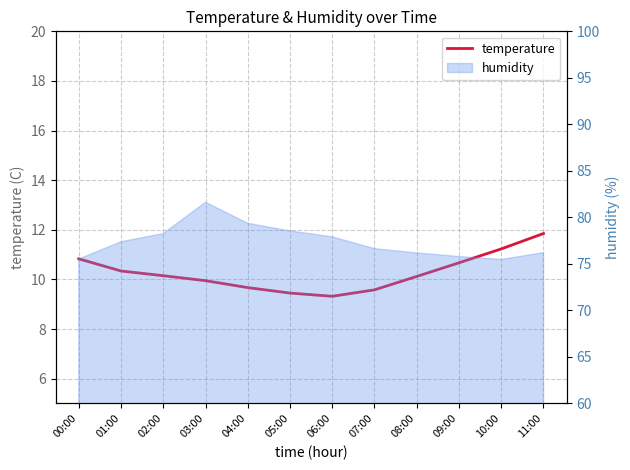

Read the value at 07:00.

9.6